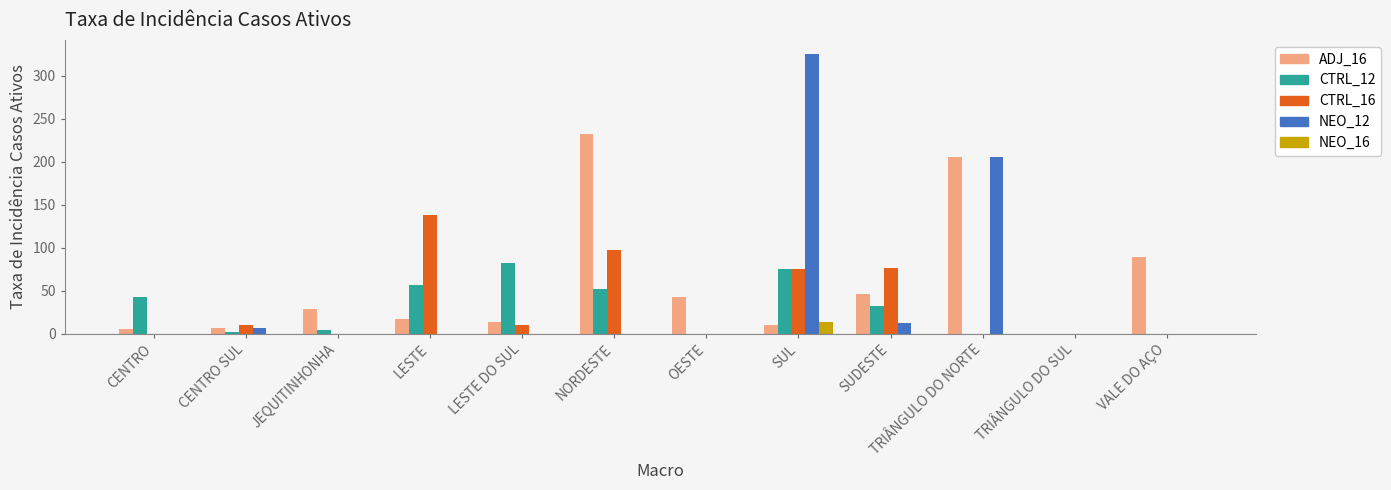

What is the sum of the CTRL_12 values at TRIÂNGULO DO NORTE and LESTE DO SUL?

82.5